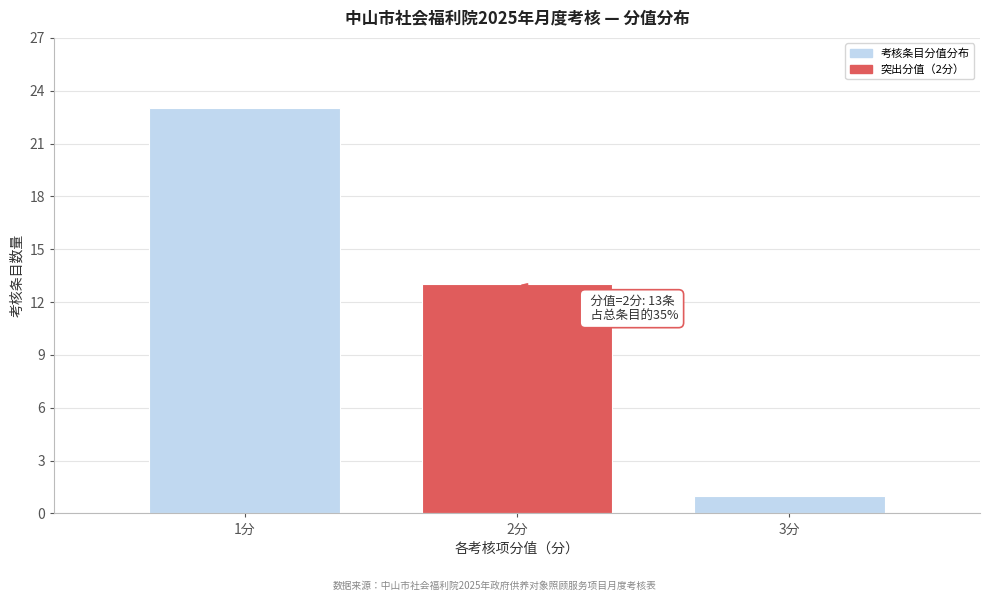

Reading right to left, list all the values displayed in this chart.

3分=1	2分=13	1分=23